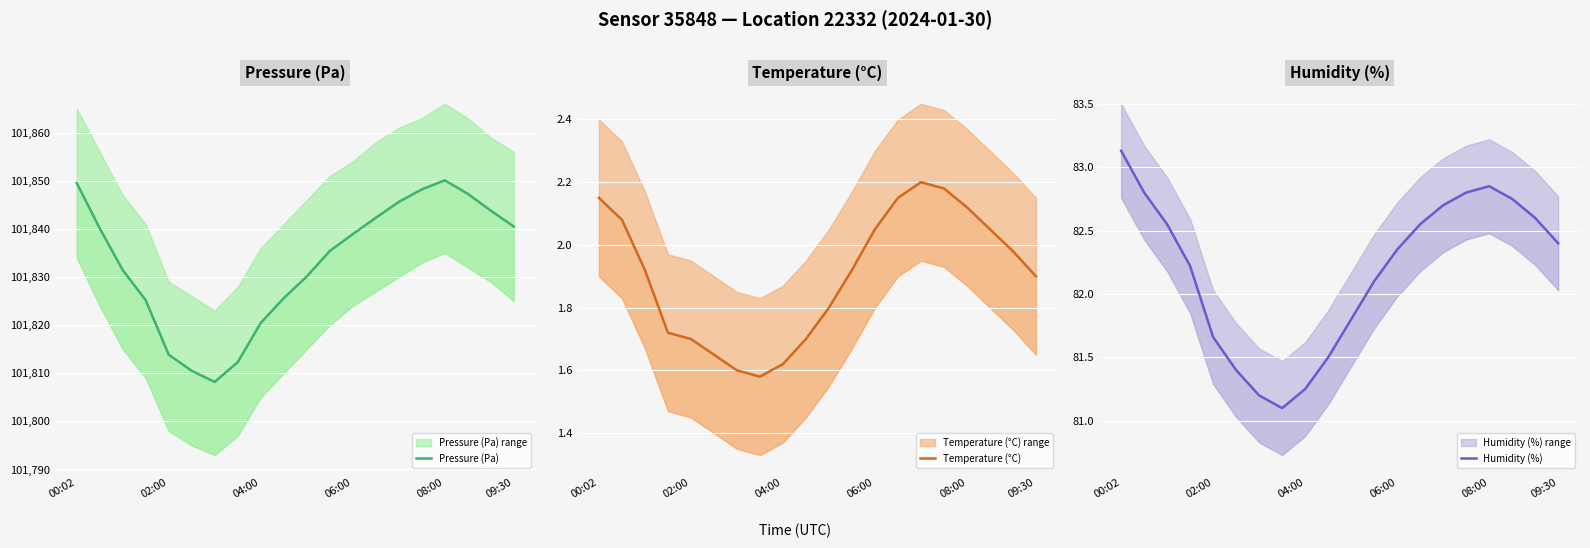

How many lines are shown in the chart?

3